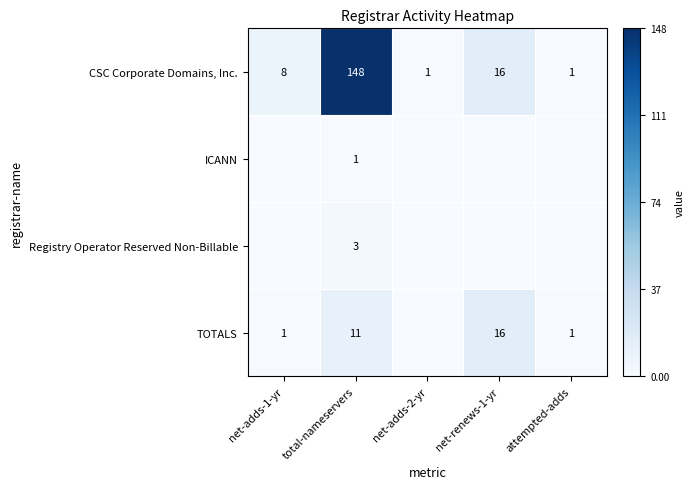

The ICANN series shows 1 at total-nameservers. True or false?

True